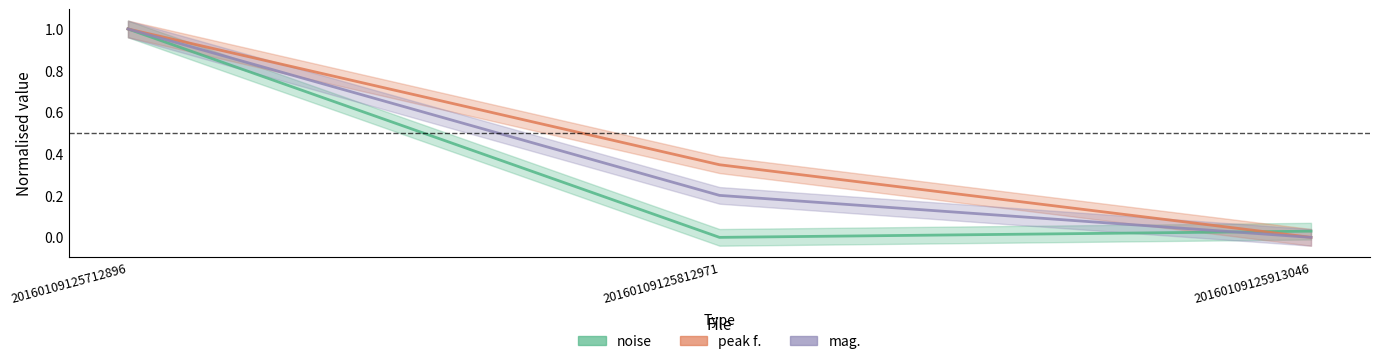

Reading left to right, list all the values displayed in this chart.

noise: 0=1.0	0=0.0	0=0.0
peak f.: 0=1.0	0=0.3	0=0.0
mag.: 0=1.0	0=0.2	0=0.0